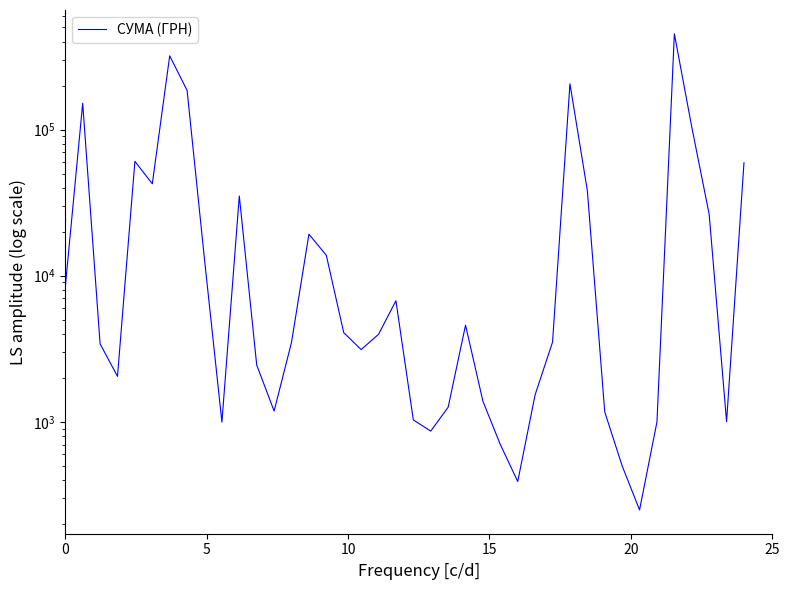

Is this an area chart (filled region under the line)?

No